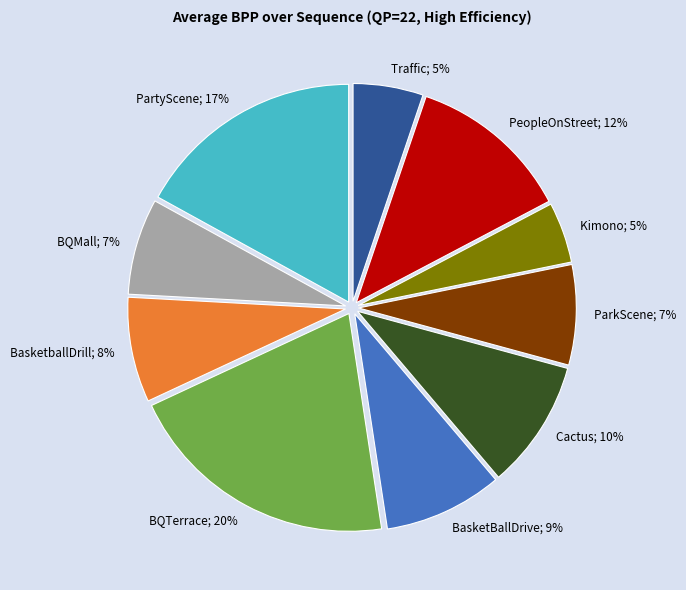

What percentage is the BQTerrace slice, to the nearest percent?

20%